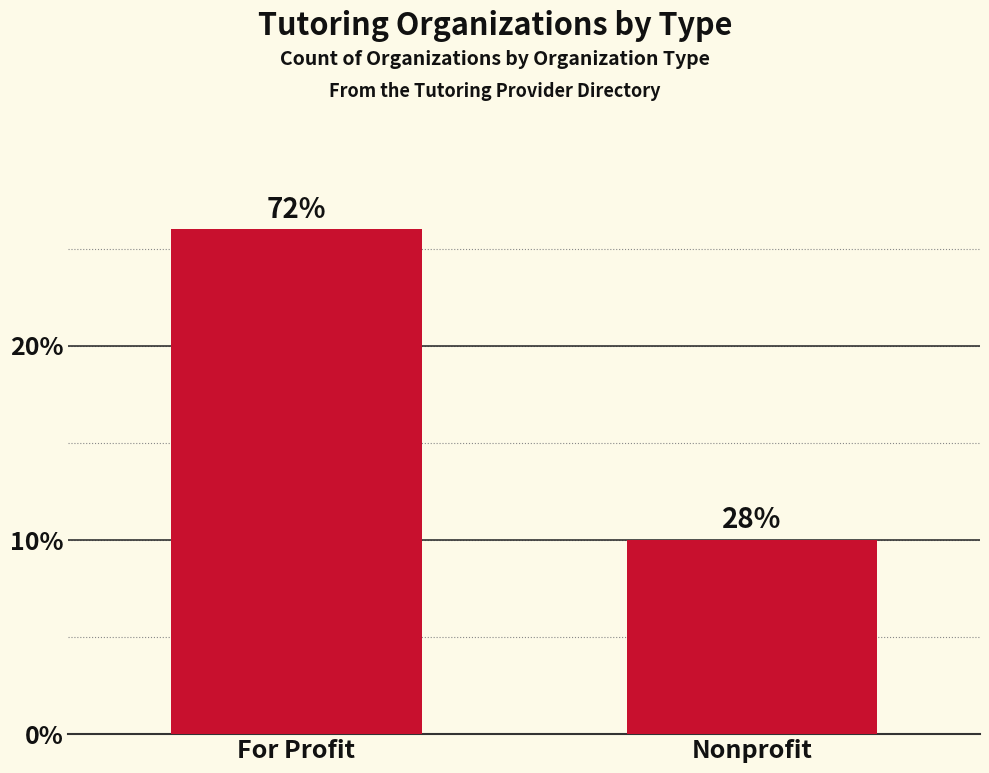

Between Nonprofit and For Profit, which is larger?

For Profit